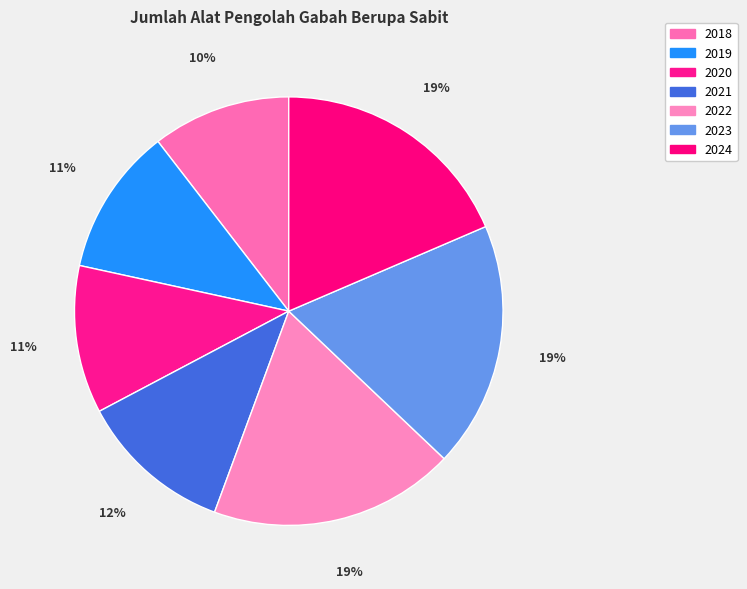

What is the largest slice in the pie chart?

2022